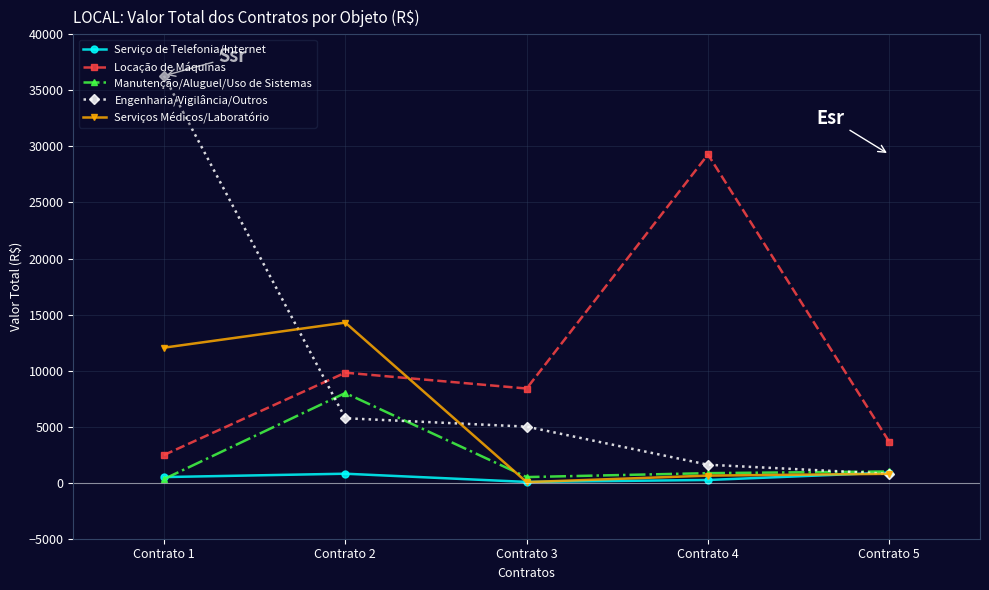

At which category does Serviços Médicos/Laboratório reach its first local peak?

Contrato 2